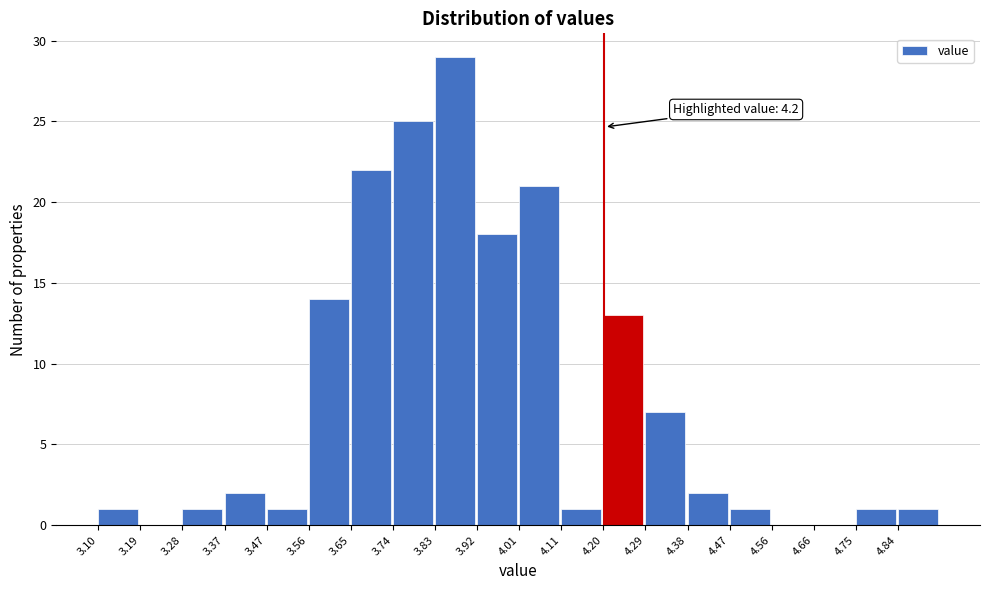

Which range on the x-axis has the tallest bar?

3.83 to 3.92